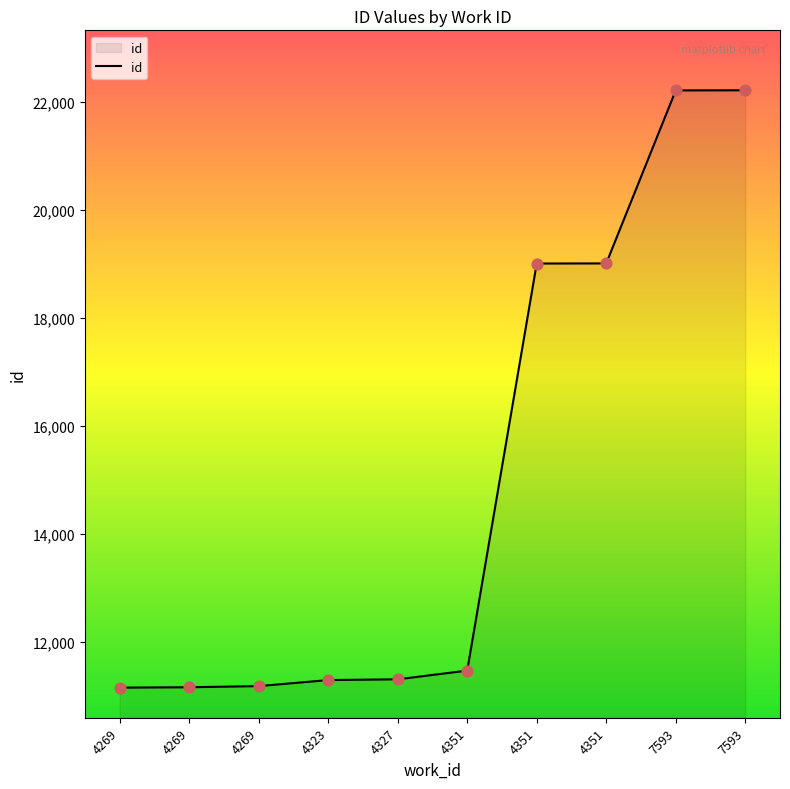

Which has a higher value, 4269 or 4351?

4351